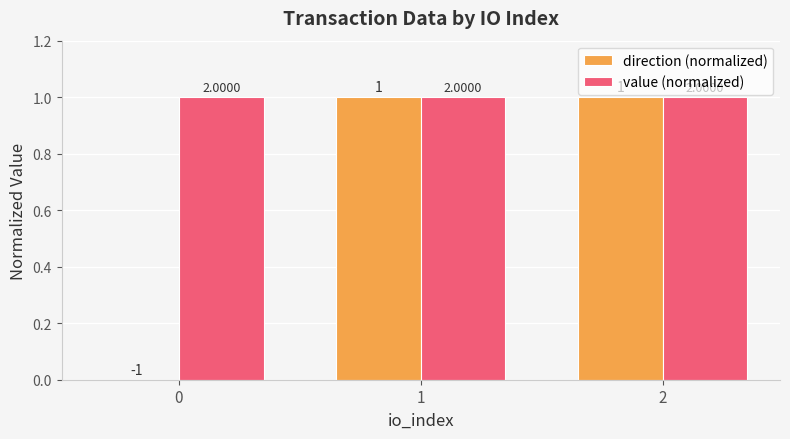

Which series has the largest total across all categories?

value (normalized)